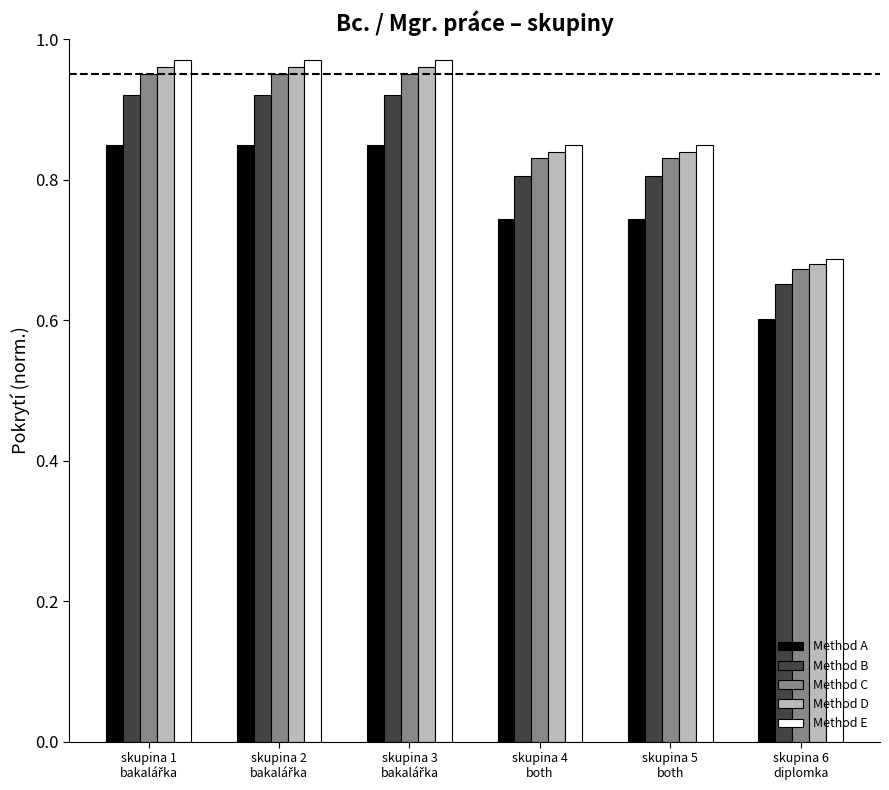

Which series has the widest spread of values?

Method E